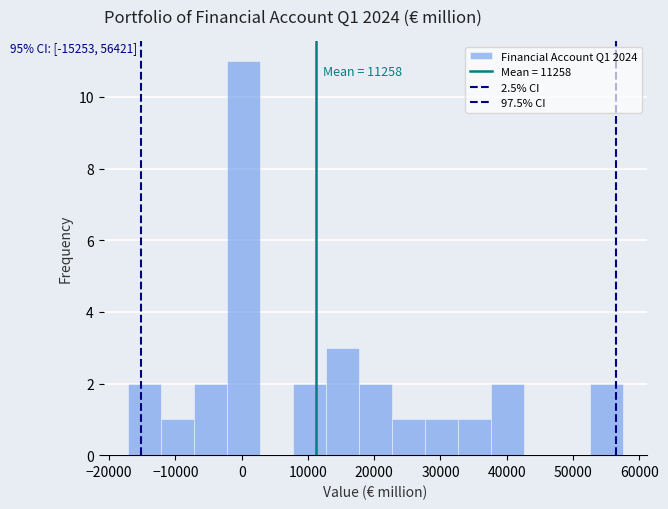

Over which range of the x-axis is the bar tallest?

-2000 to 3000